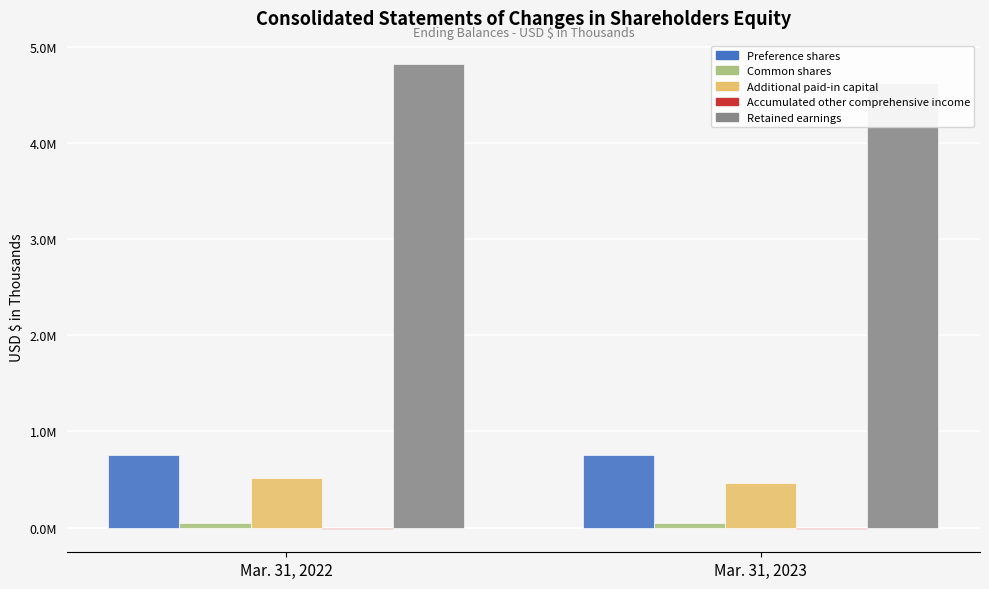

Between Mar. 31, 2022 and Mar. 31, 2023, which series saw the biggest shift?

Retained earnings